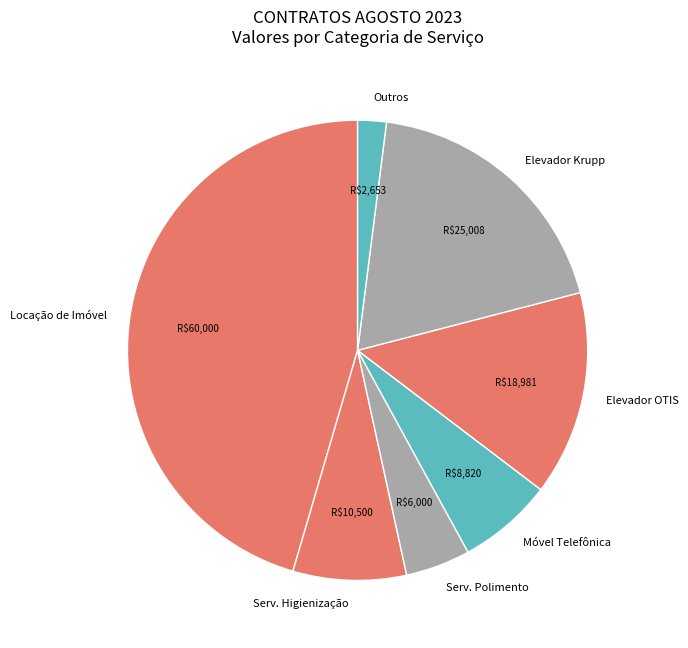

Rank the categories by value from lowest to highest.

Outros, Serv. Polimento, Móvel Telefônica, Serv. Higienização, Elevador OTIS, Elevador Krupp, Locação de Imóvel